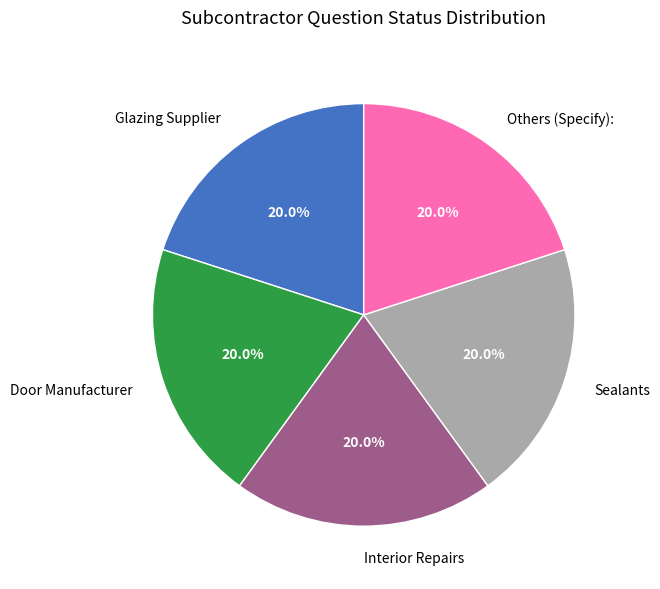

The Door Manufacturer slice represents 20% of the pie. True or false?

True